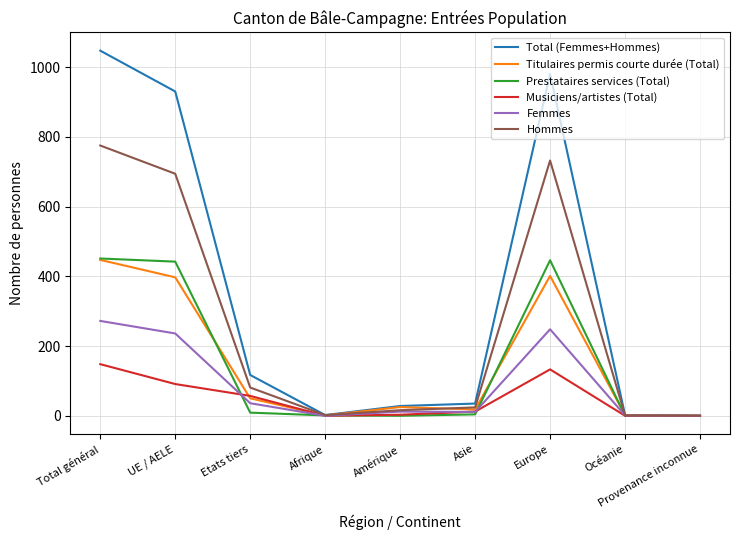

What is the total value across all series at UE / AELE?

2790